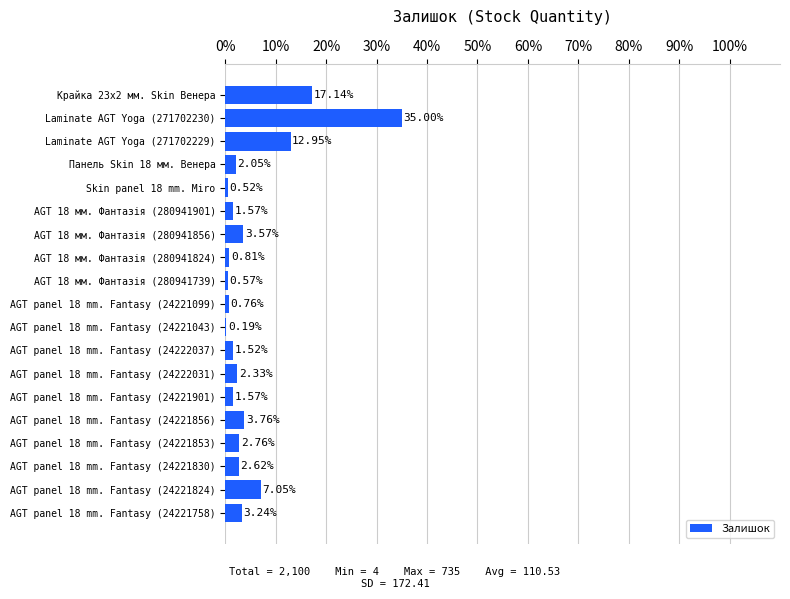

What is the change in value from AGT panel 18 mm. Fantasy (24222031) to AGT panel 18 mm. Fantasy (24221824)?

+4.7